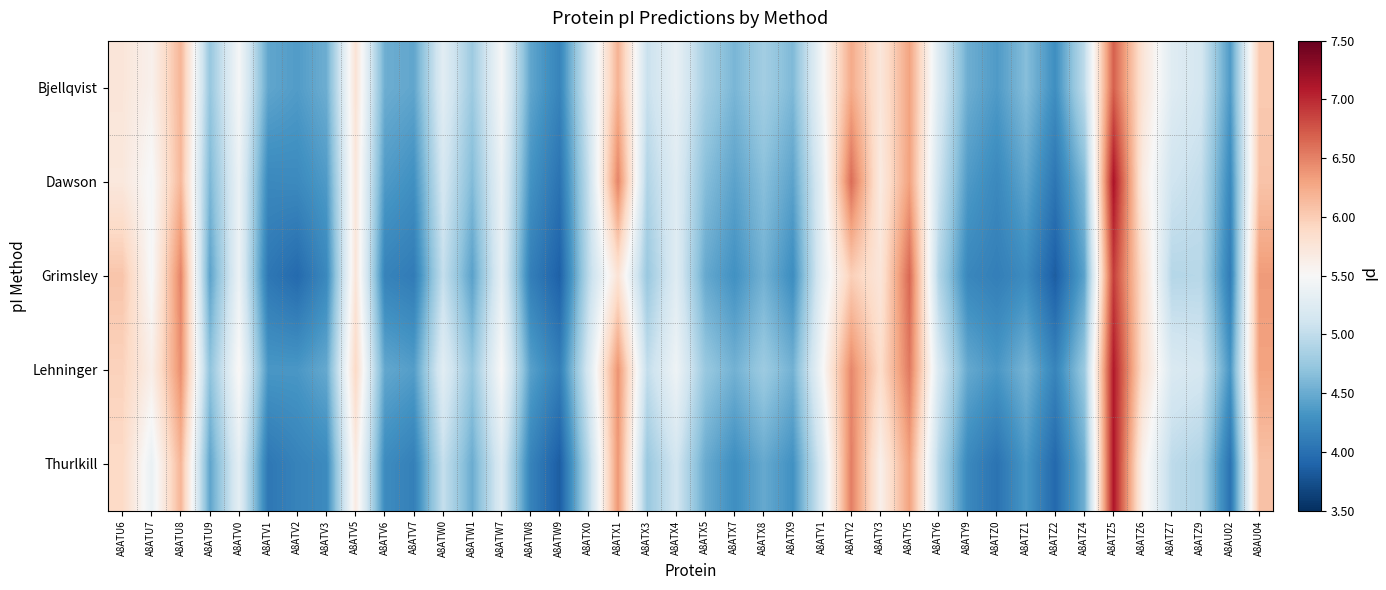

Rank the series at A8ATW9 from highest to lowest value.

Bjellqvist, Lehninger, Dawson, Grimsley, Thurlkill